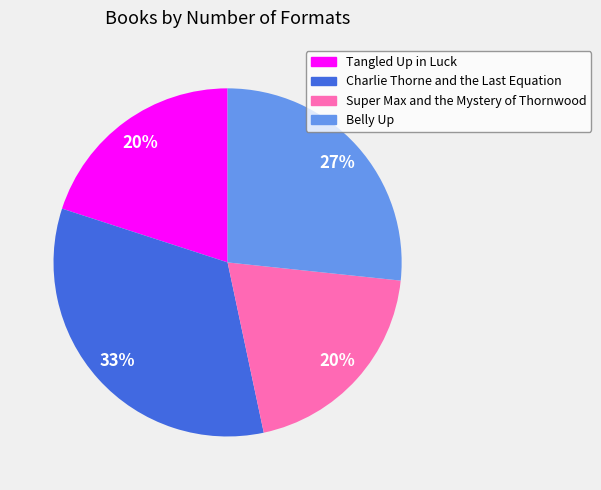

To the nearest percent, what portion does Belly Up represent?

27%